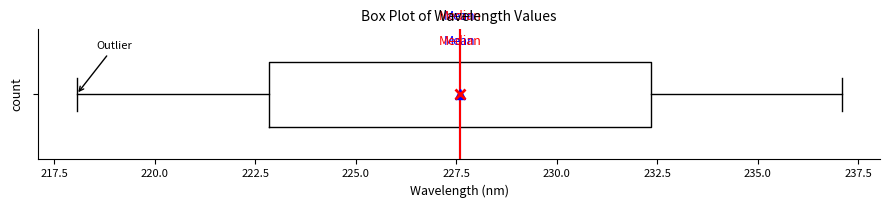

Transcribe this box plot: give where the median line is, the range the box spans, and where the two whiskers end, as read against the x-axis. The values are not printed on the chart, so give them approximately, as read against the axis.

median 227.5, box 223.0 to 232.5, whiskers 218.0 to 237.0